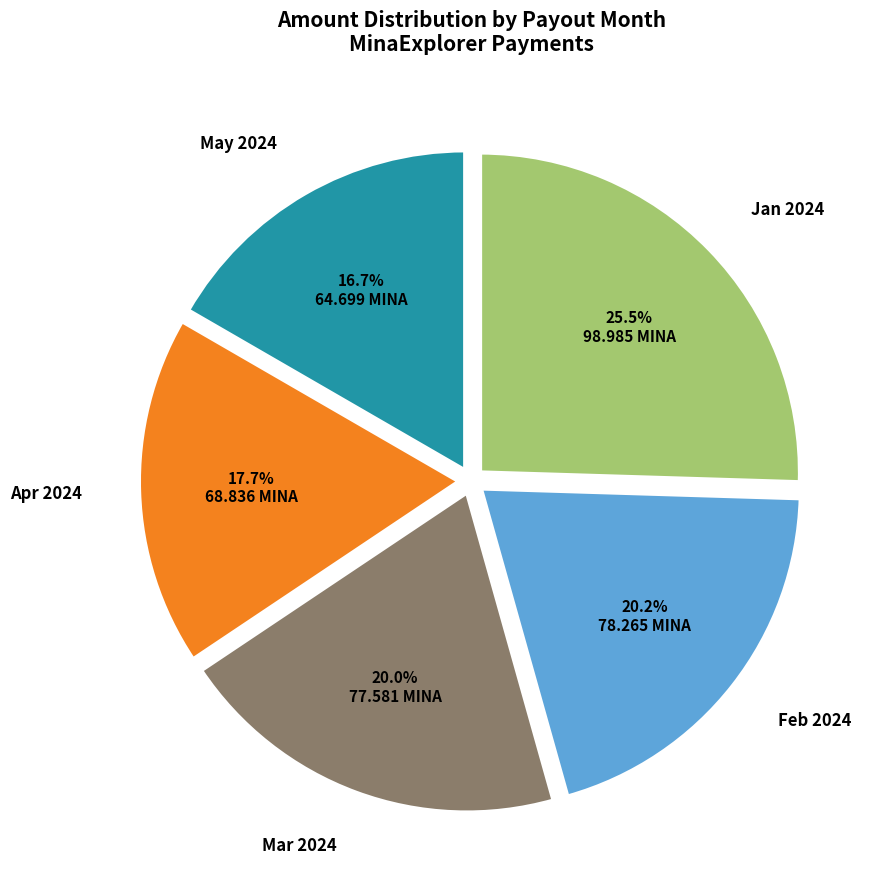

Does Apr 2024 account for over 50% of the chart?

No